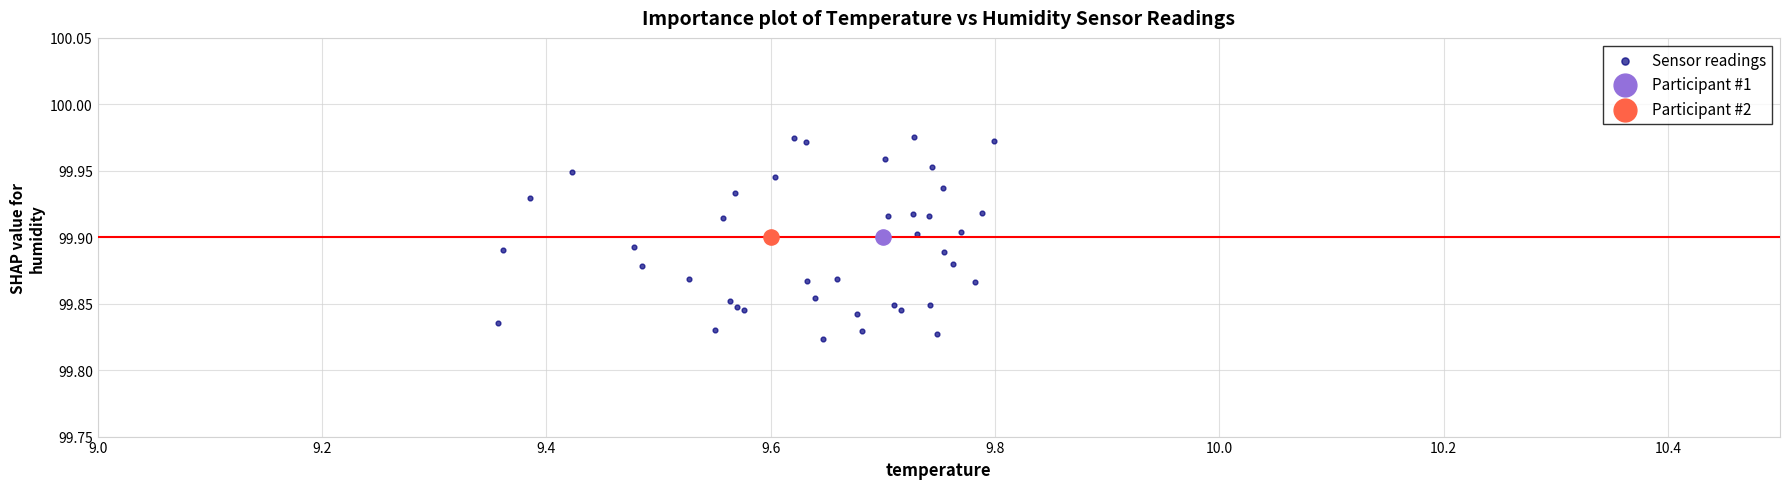

What are all the series names shown in the legend?

Sensor readings, Participant #1, Participant #2